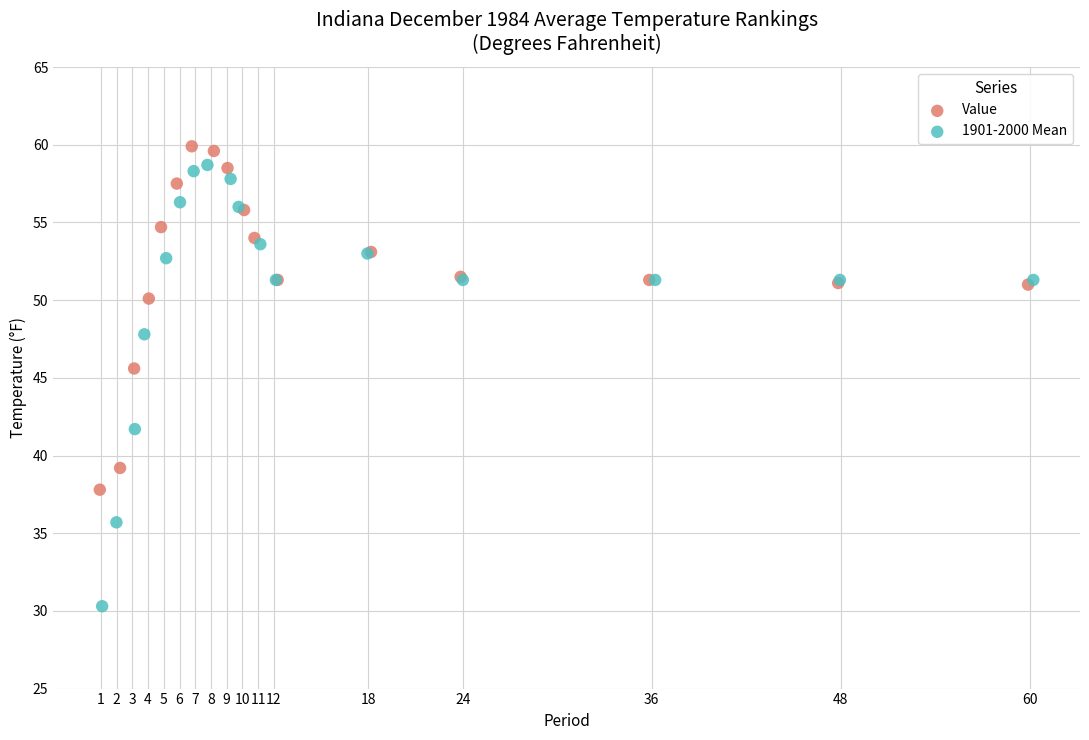

Which series reaches the minimum Y coordinate?

1901-2000 Mean